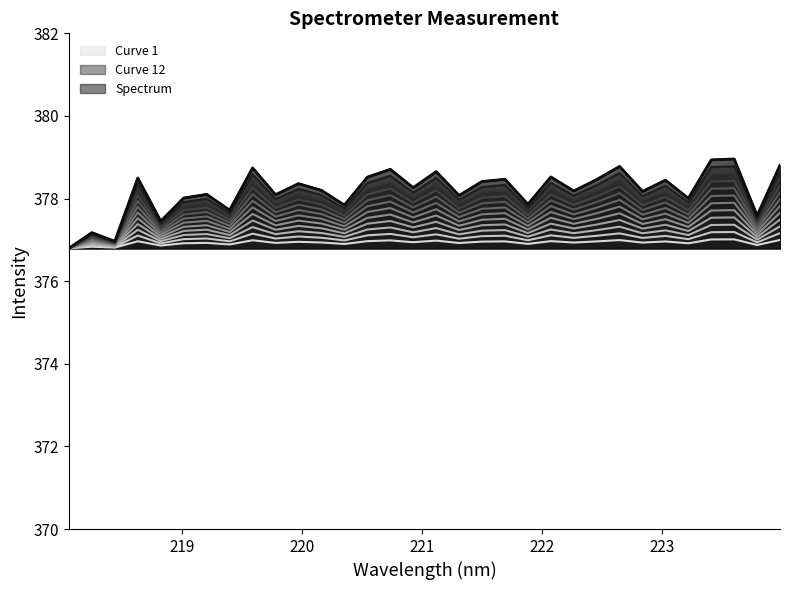

How many points are higher than both their immediate neighbors (excluding endpoints)?

12